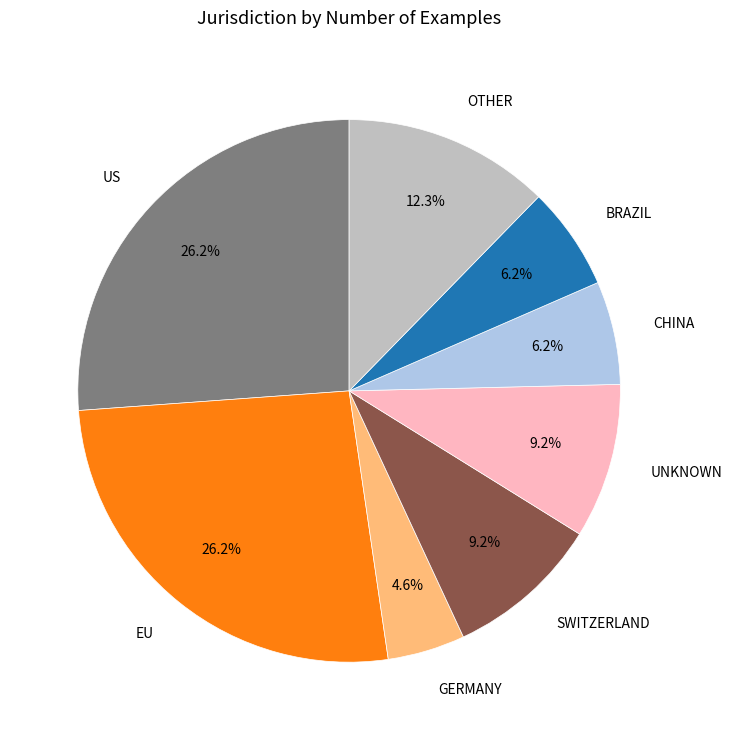

Approximately how many times larger is the value at UNKNOWN compared to BRAZIL?

1.5